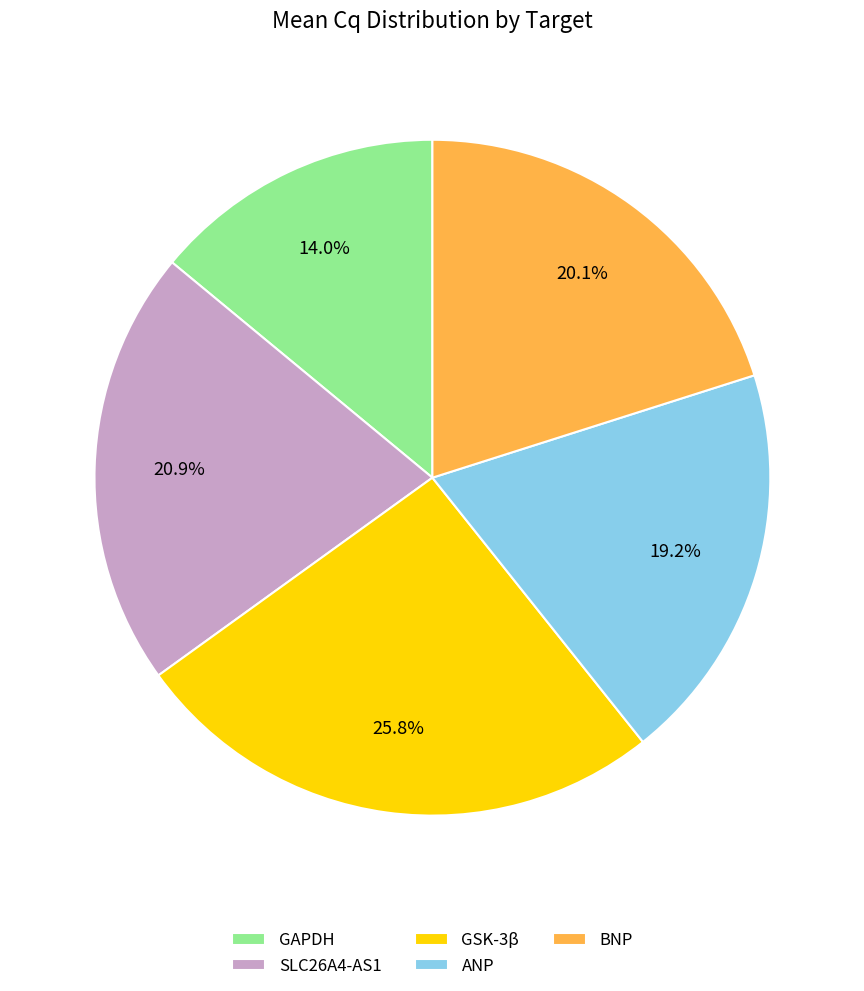

What portion of the pie excludes SLC26A4-AS1?

79.1%